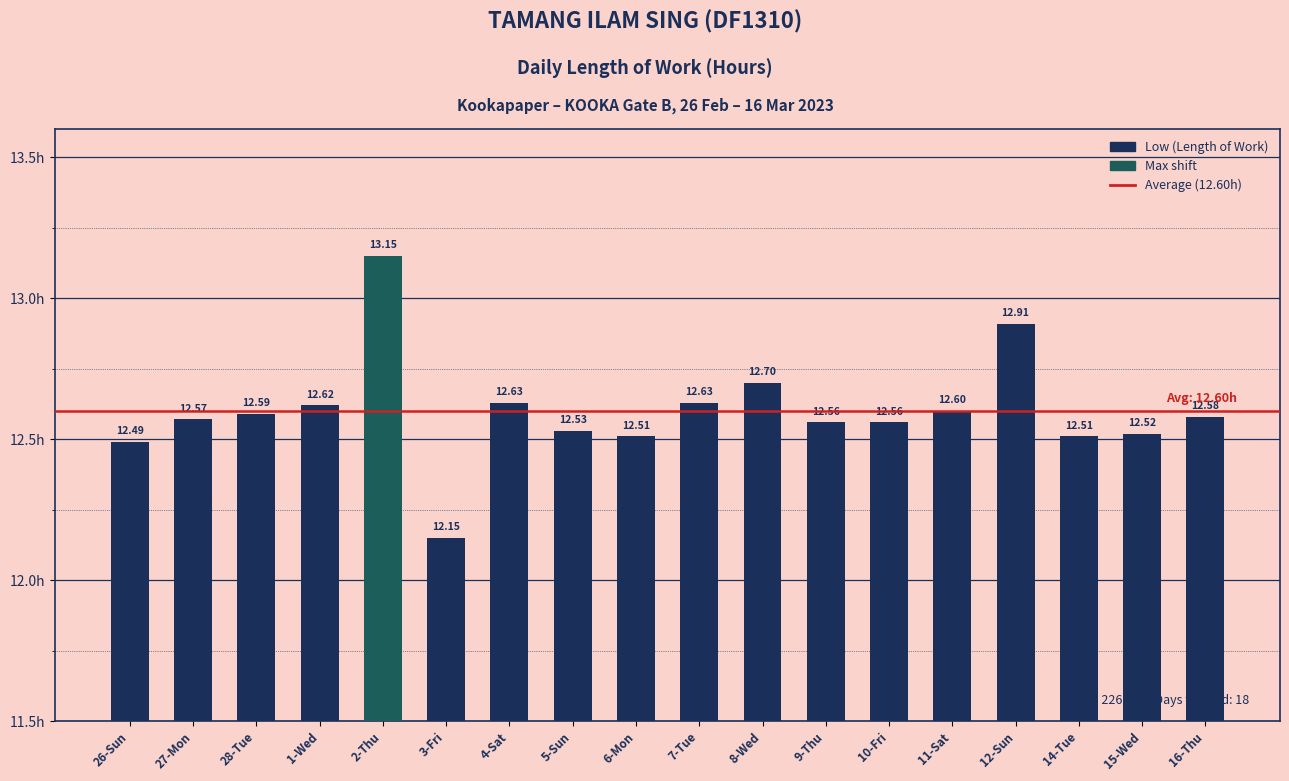

What is the value of the 11th bar from the left?

12.7